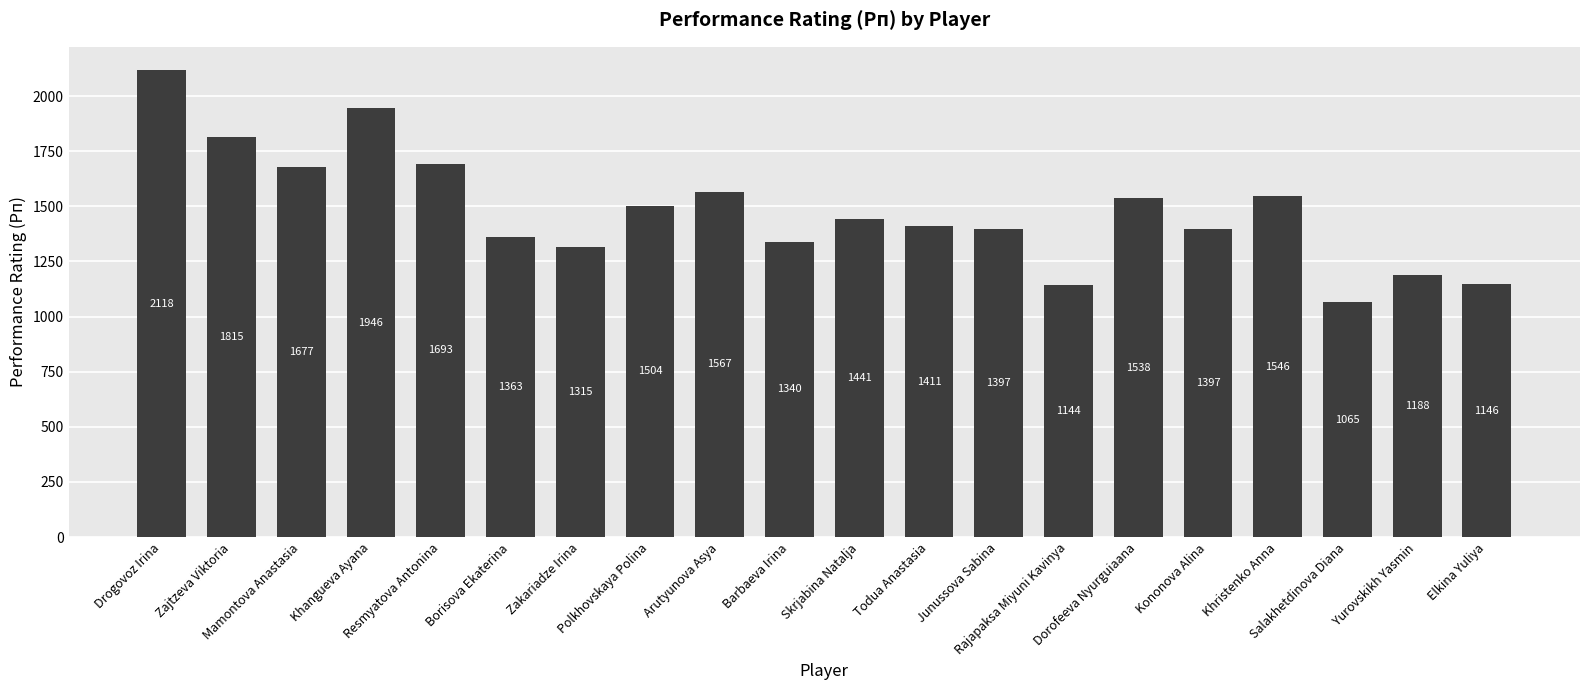

What is the difference between the maximum and minimum values?

1053